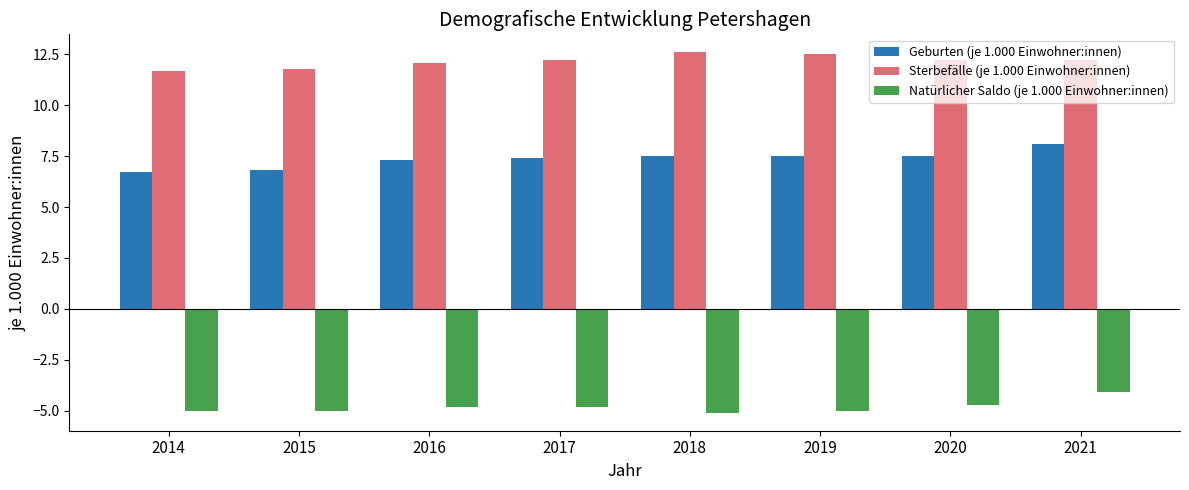

At how many categories does at least one series exceed 6?

8